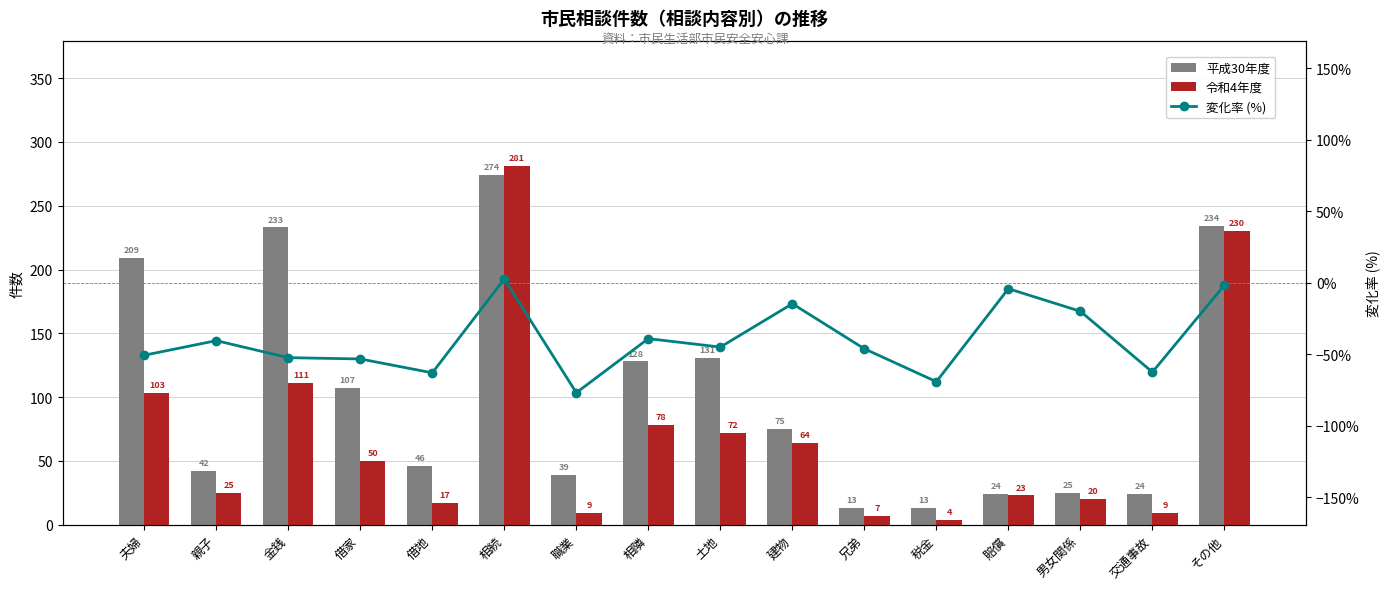

Where is 変化率 (%) nearest to the value -37?

相隣